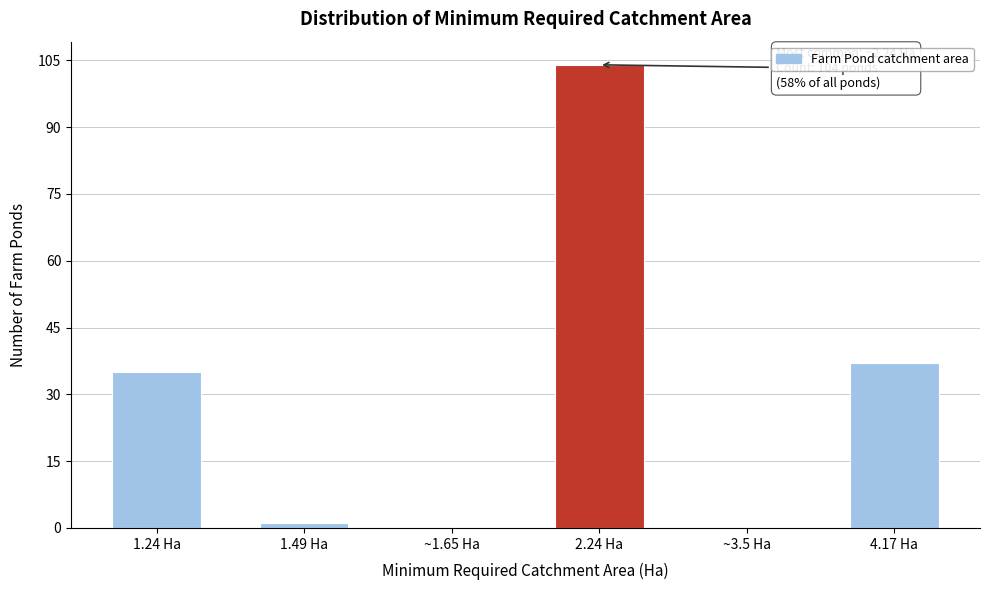

Reading left to right, transcribe all the data shown in this chart.

1.24 Ha=35	1.49 Ha=1	~1.65 Ha=0	2.24 Ha=104	~3.5 Ha=0	4.17 Ha=37